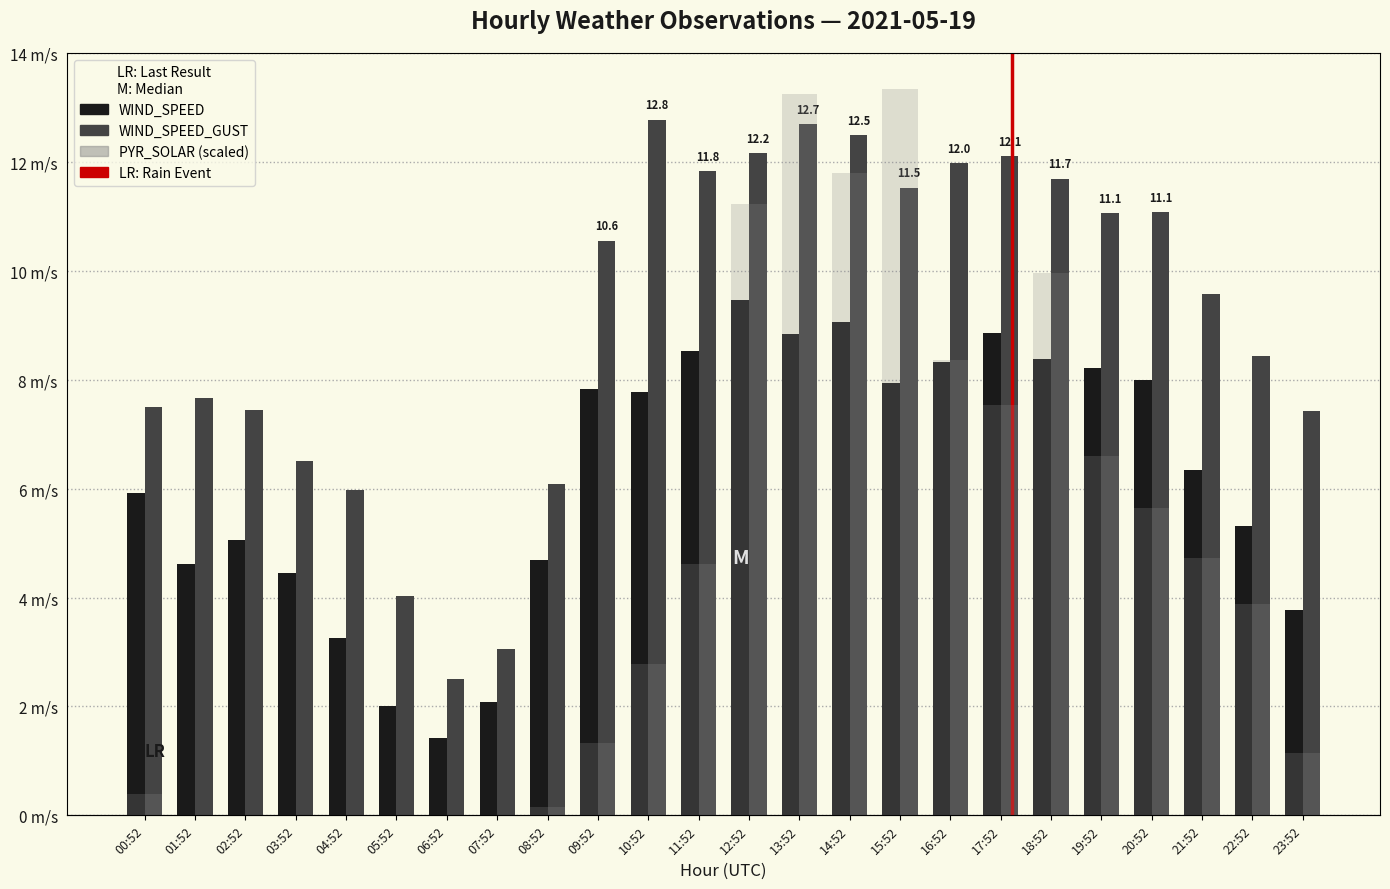

Count the number of data series in this chart.

3